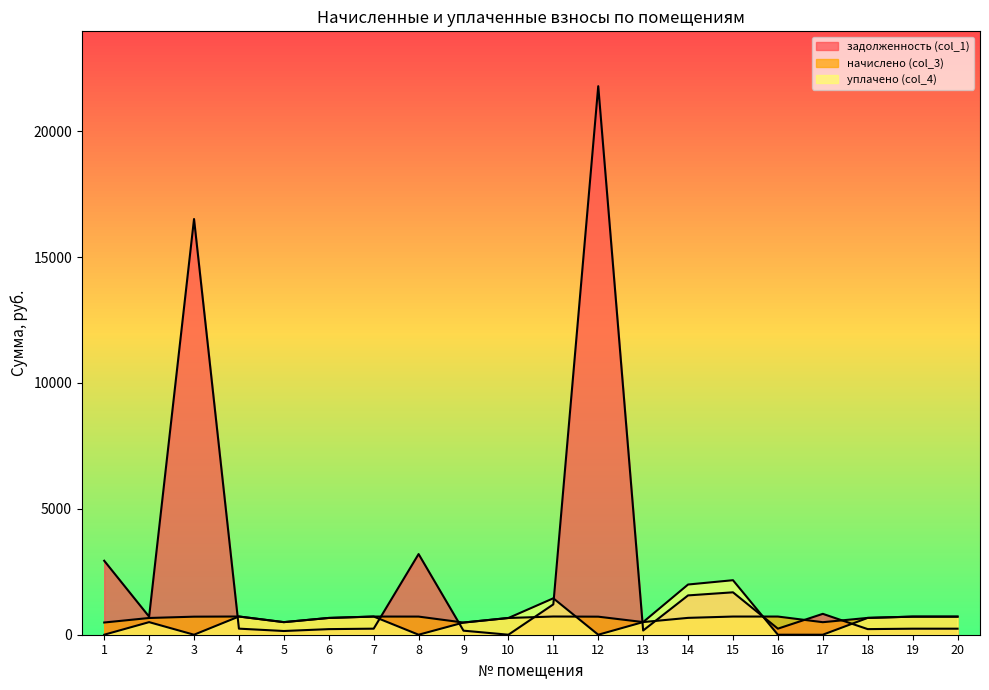

What is the difference between the maximum and second lowest values in the задолженность (col_1) series?

21640.9